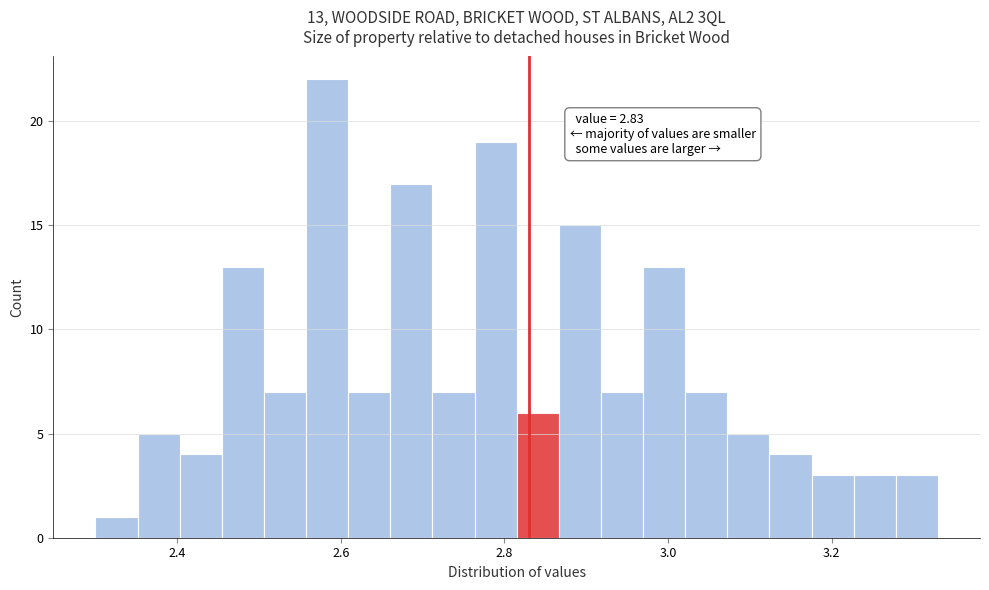

Read against the x-axis, roughly where is the centre of the tallest bar?

2.58